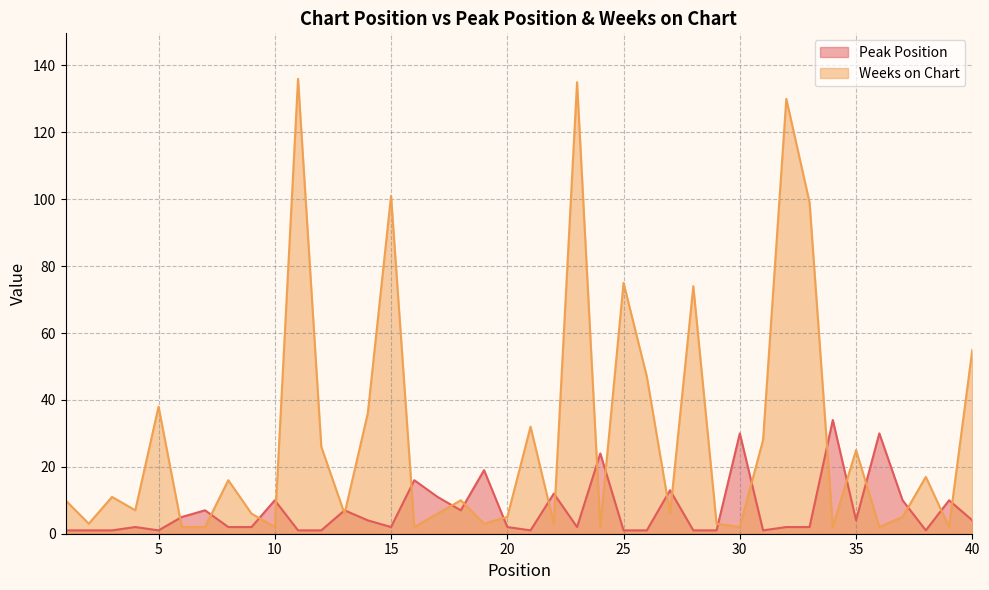

List the series in order of their peak value, highest first.

Weeks on Chart, Peak Position